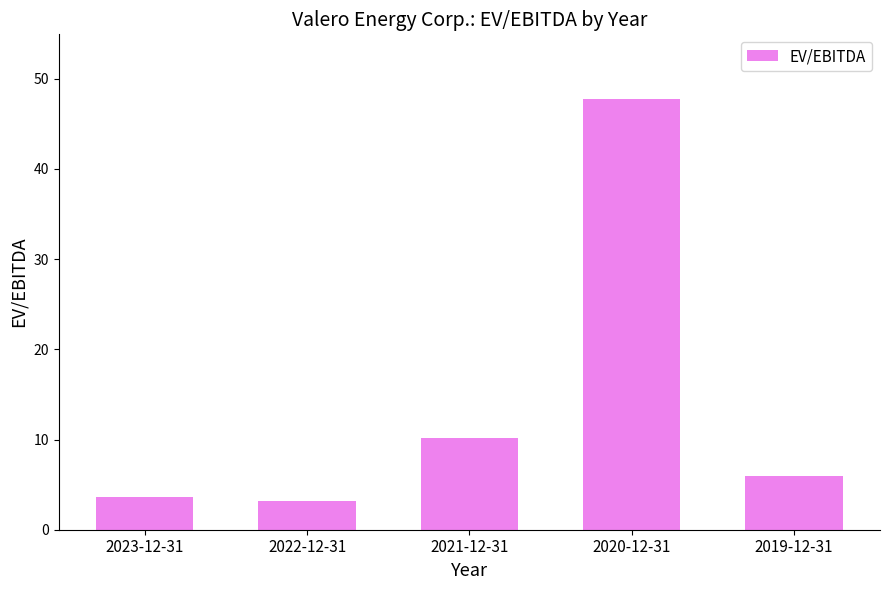

Does the chart contain stacked bars?

No